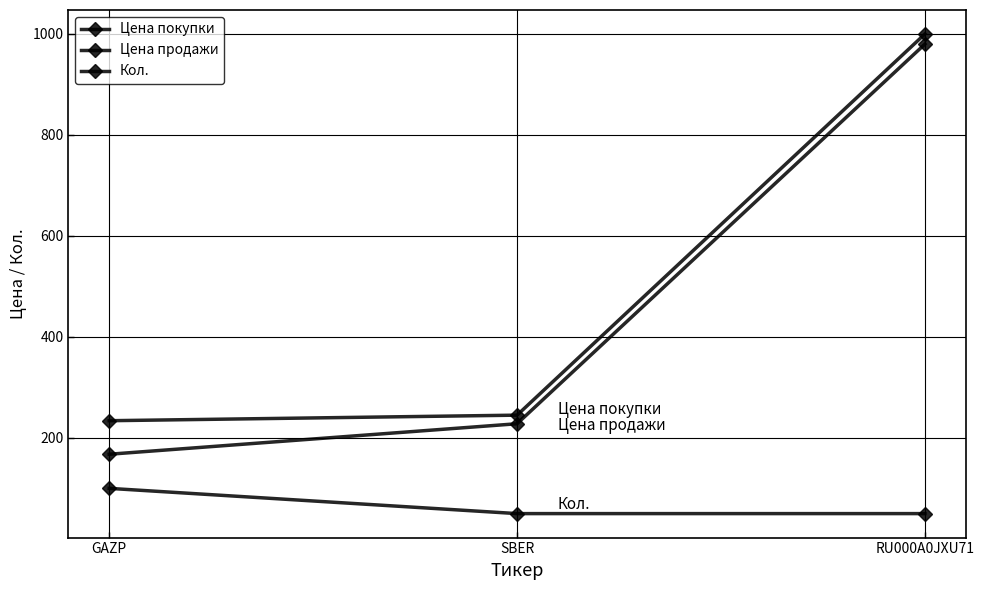

At which label does Кол. reach its minimum?

SBER